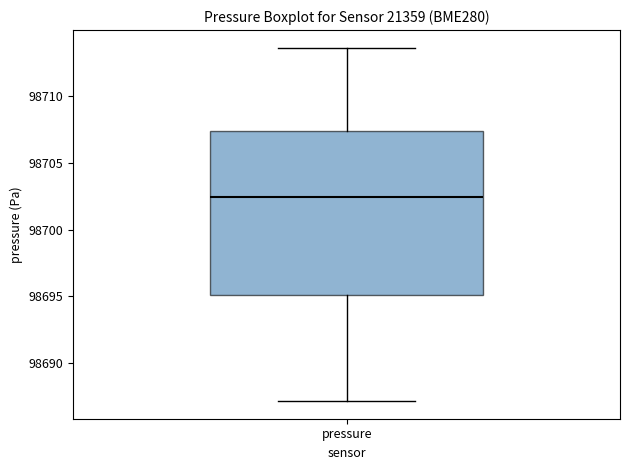

Transcribe this box plot: give where the median line is, the range the box spans, and where the two whiskers end, as read against the y-axis. The values are not printed on the chart, so give them approximately, as read against the axis.

median 98702.5, box 98695.0 to 98707.5, whiskers 98687.0 to 98713.5